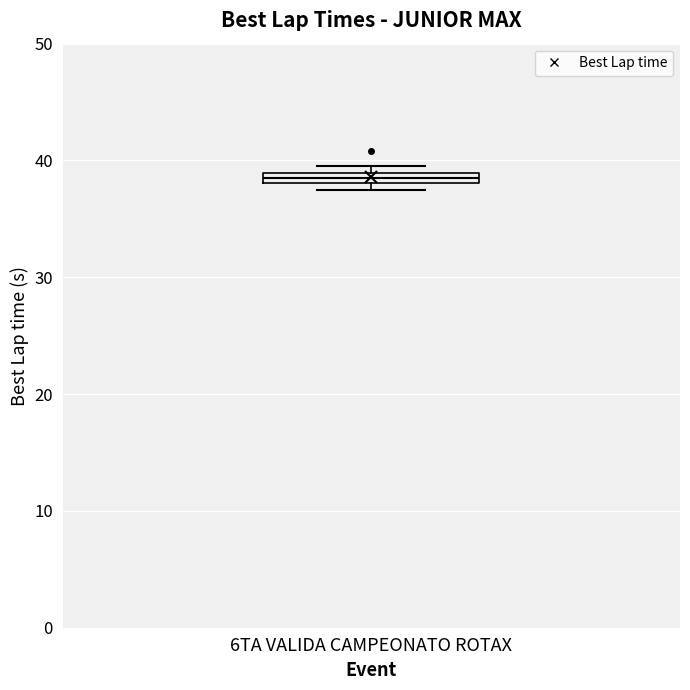

Where is the lower edge of the box for 6TA VALIDA CAMPEONATO ROTAX on the y-axis? The values are not printed on the chart, so give them approximately, as read against the axis.

38